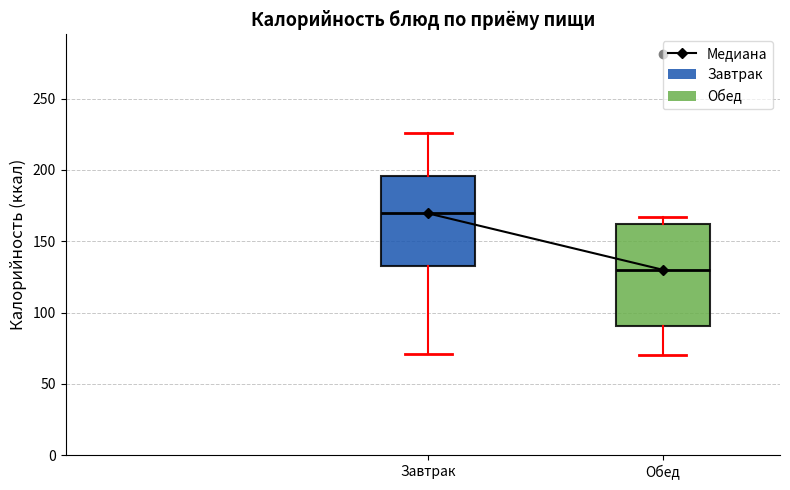

Which box has the highest median line?

Завтрак